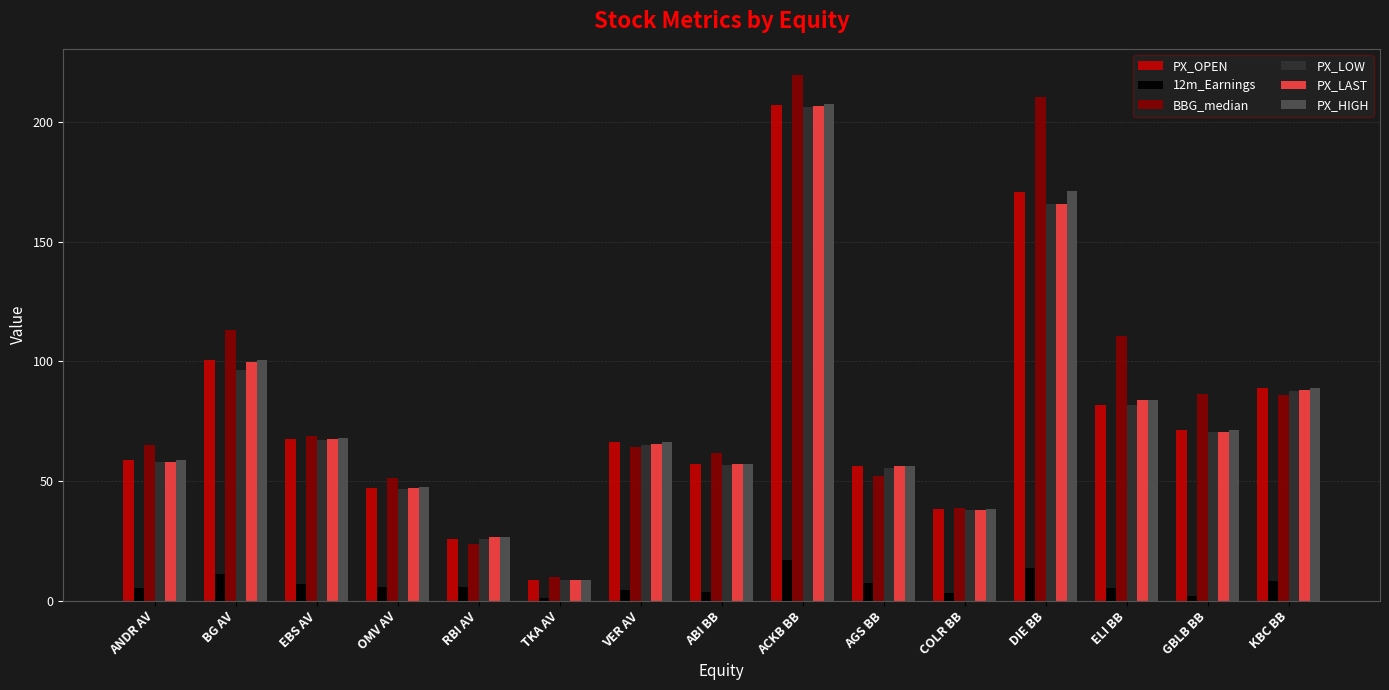

Which category has the lowest value in the PX_LOW series?

TKA AV